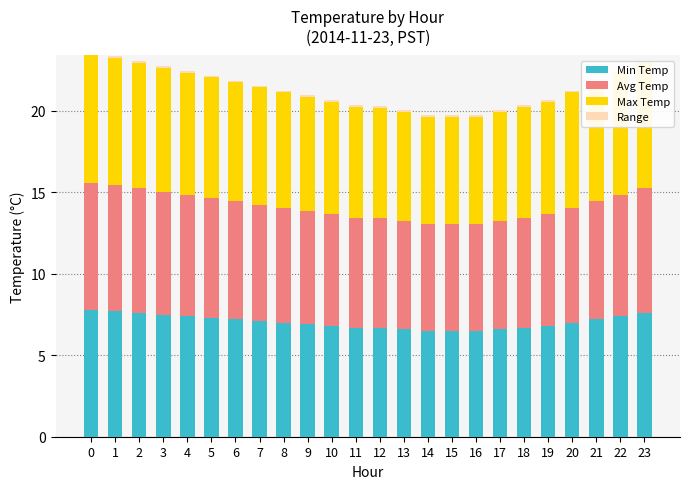

List the series in order of their peak value, highest first.

Min Temp, Avg Temp, Max Temp, Range